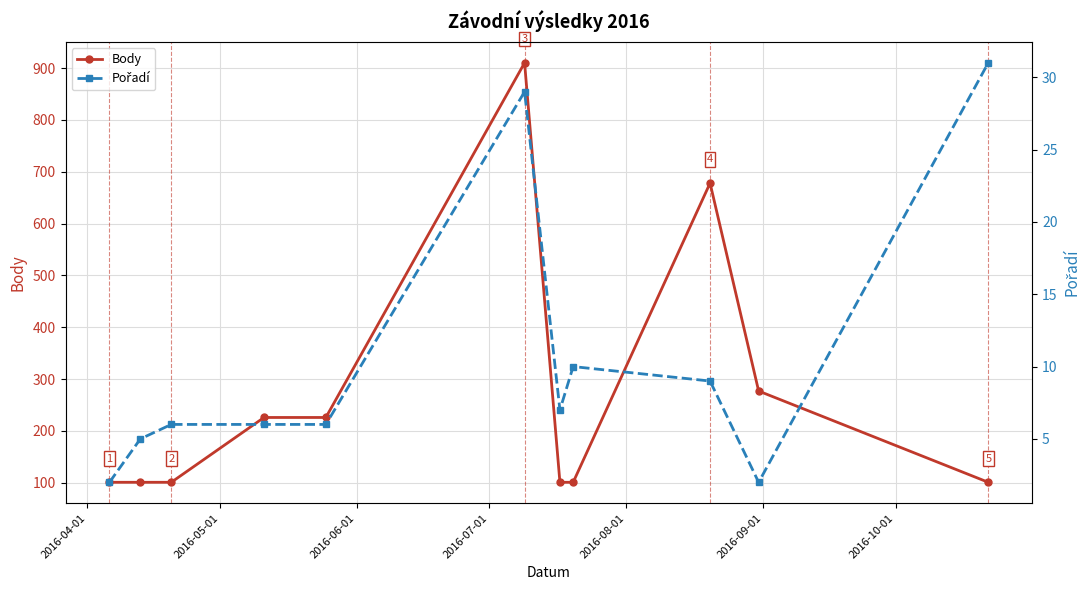

Count the number of categories in the chart.

11